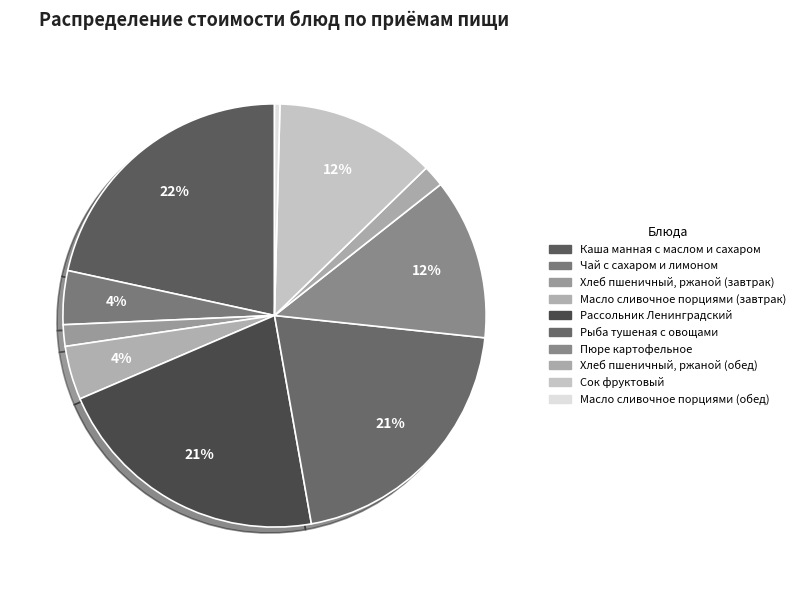

How many segments does this pie chart have?

10